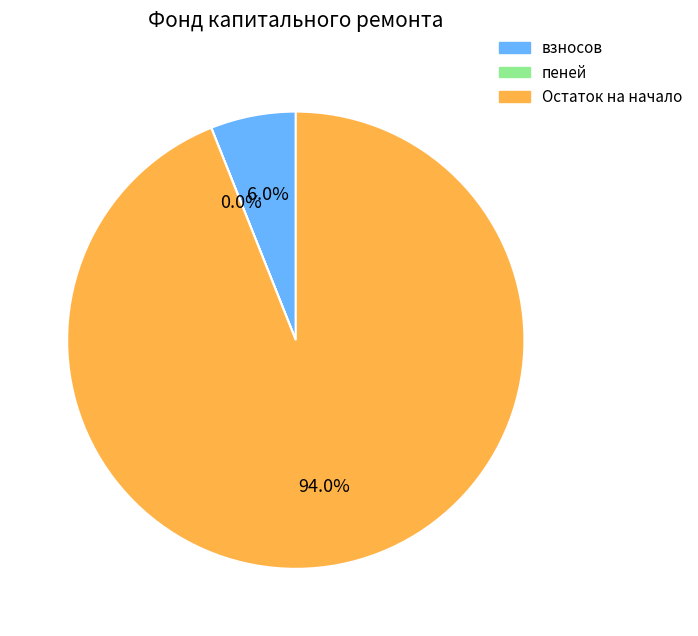

To the nearest percent, what percentage of the pie is Остаток на начало?

94%